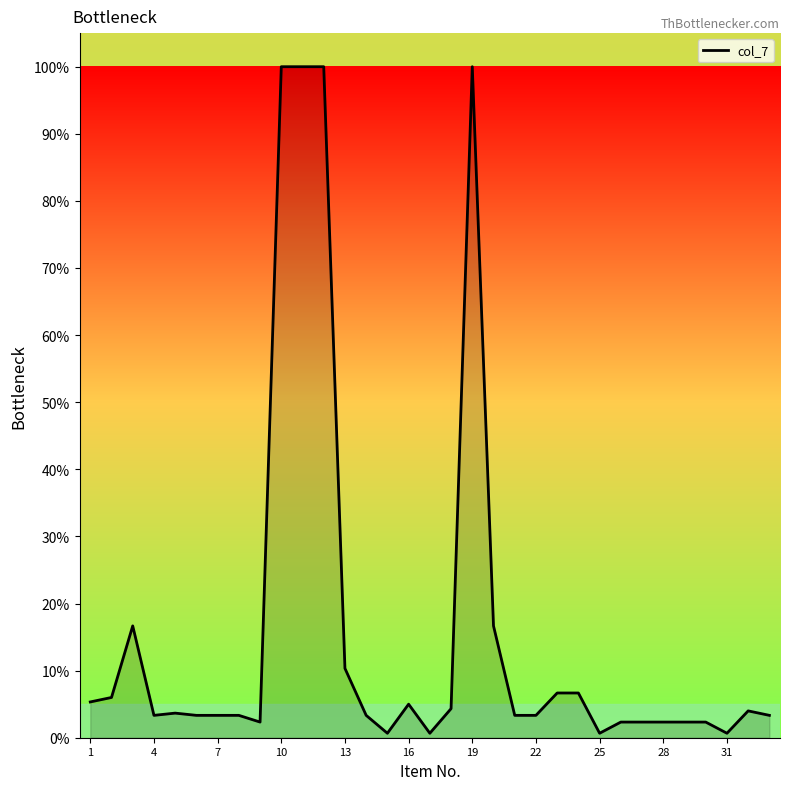

What is the difference between the maximum and minimum values?

99.3